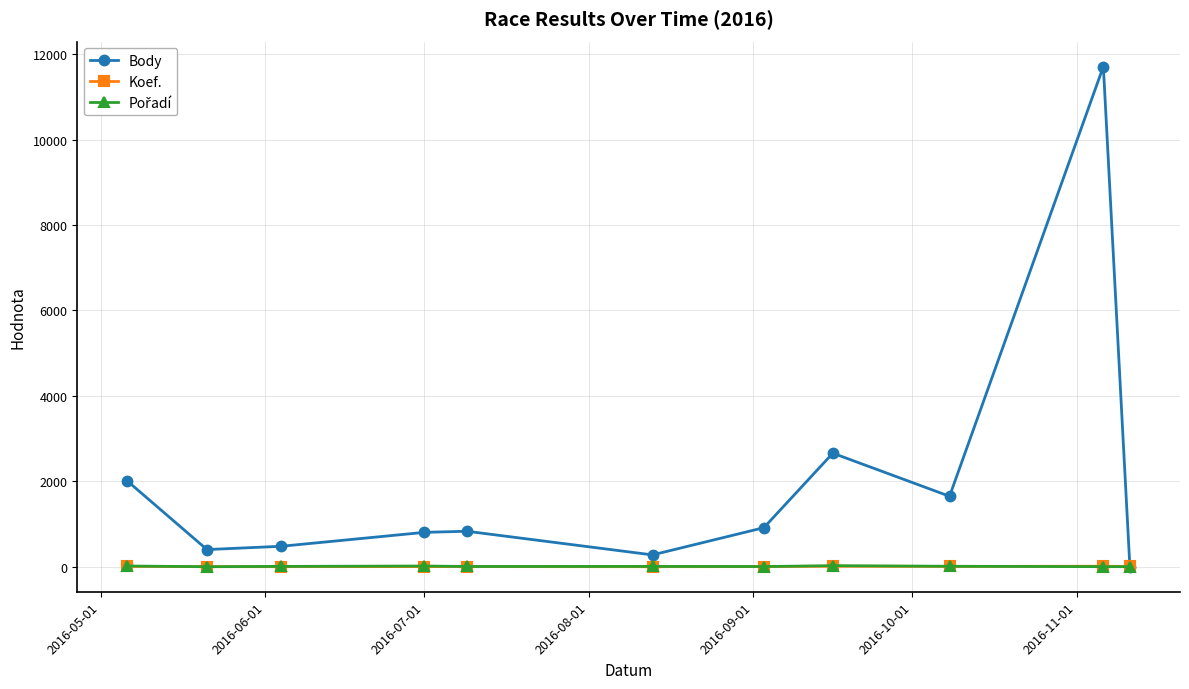

At how many categories does at least one series exceed 8354?

1